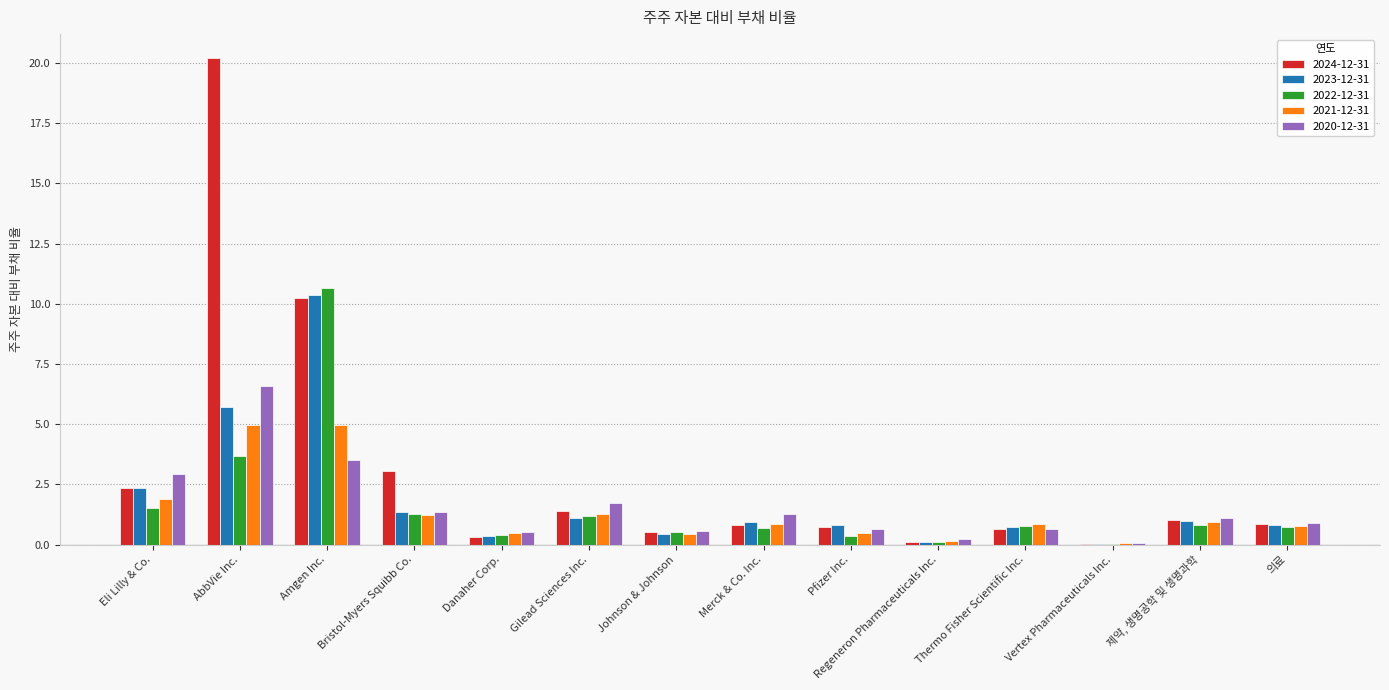

The 2024-12-31 series shows 20.2 at AbbVie Inc.. True or false?

True